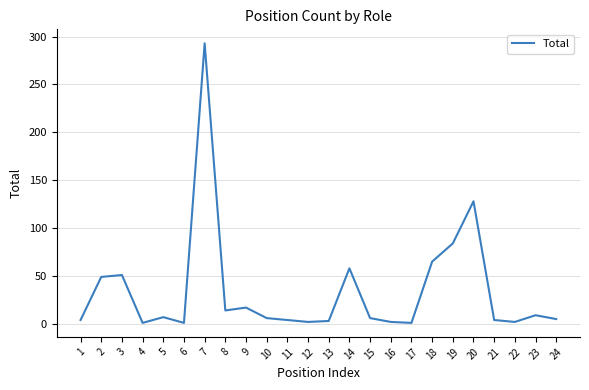

What is the sum of the values at 22 and 18?

67